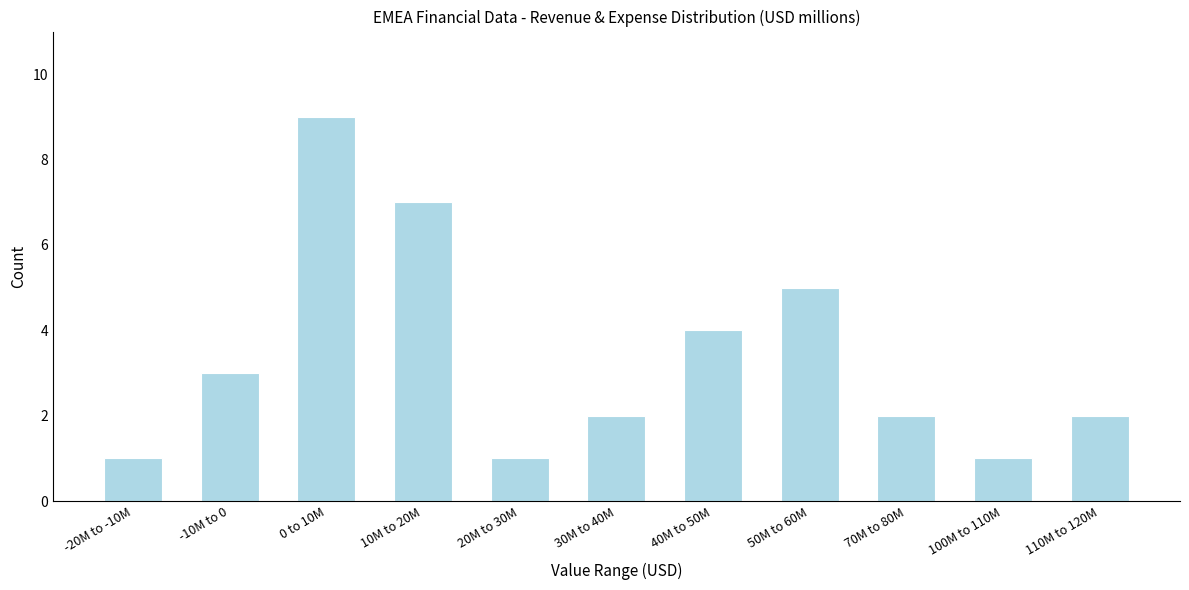

Reading right to left, transcribe all the data shown in this chart.

2	1	2	5	4	2	1	7	9	3	1